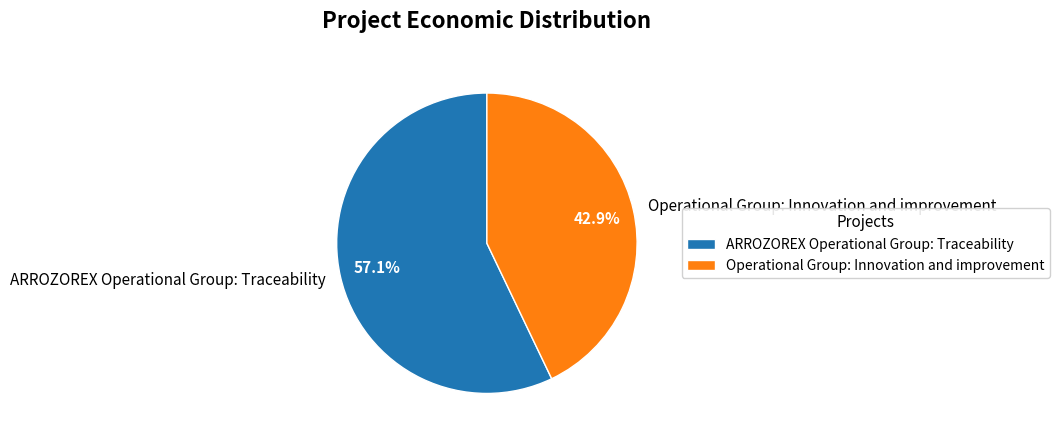

How many slices are in this pie chart?

2